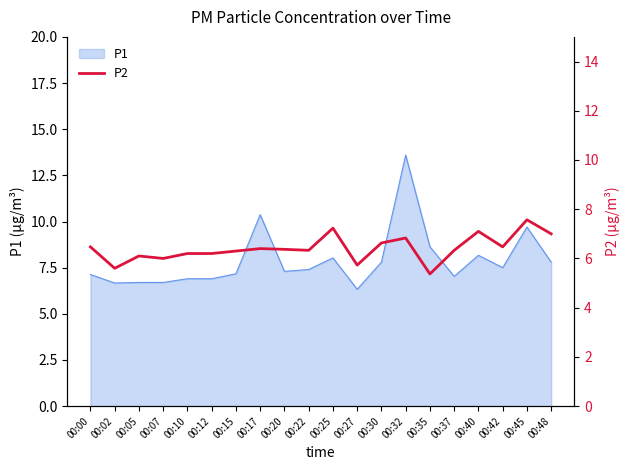

What is the difference between the maximum and minimum values?

2.2